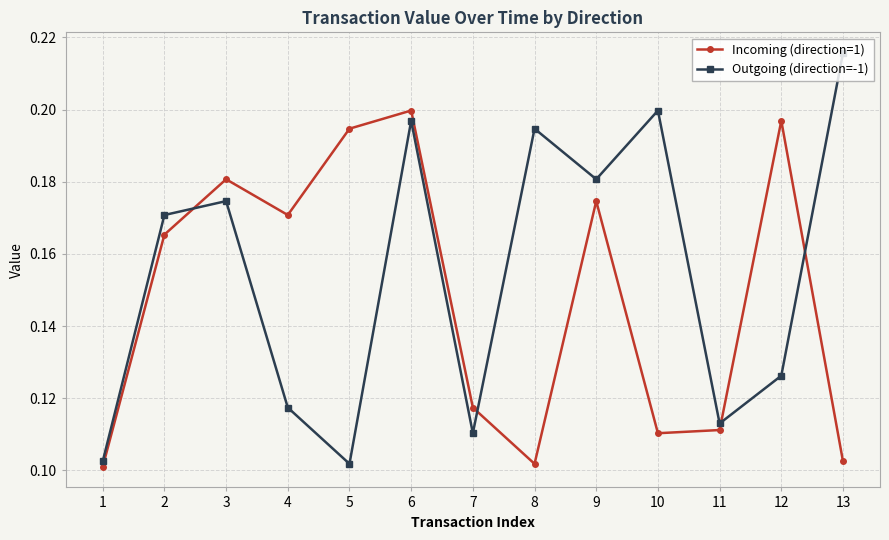

Is it true that Outgoing (direction=-1) equals 0.3 at 13?

False